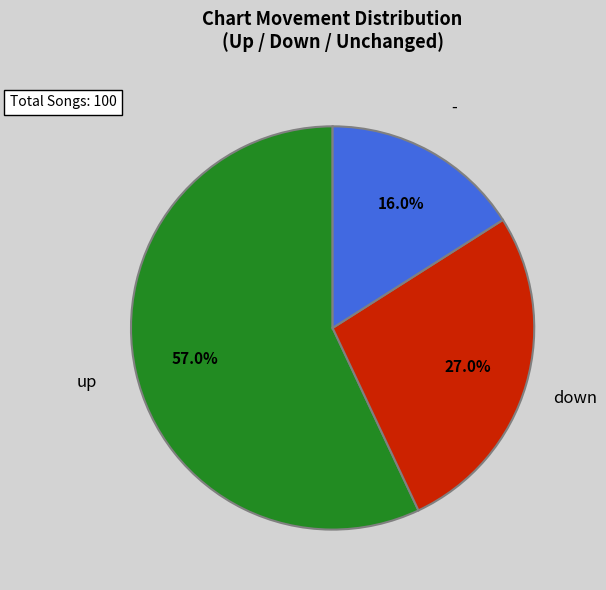

Is it true that up is 57% of the pie?

True